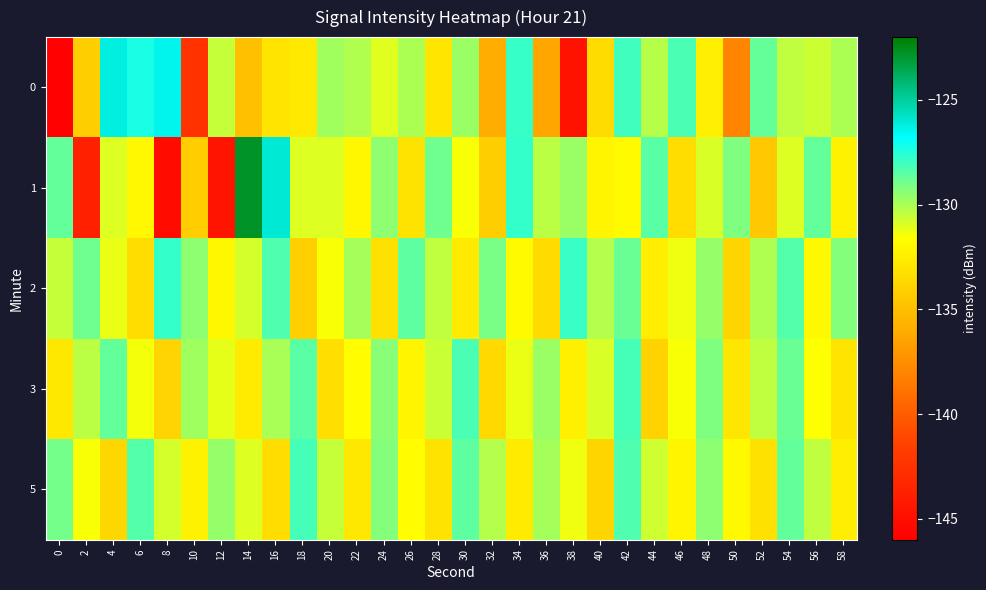

Between 2 and 48, which series saw the biggest shift?

1